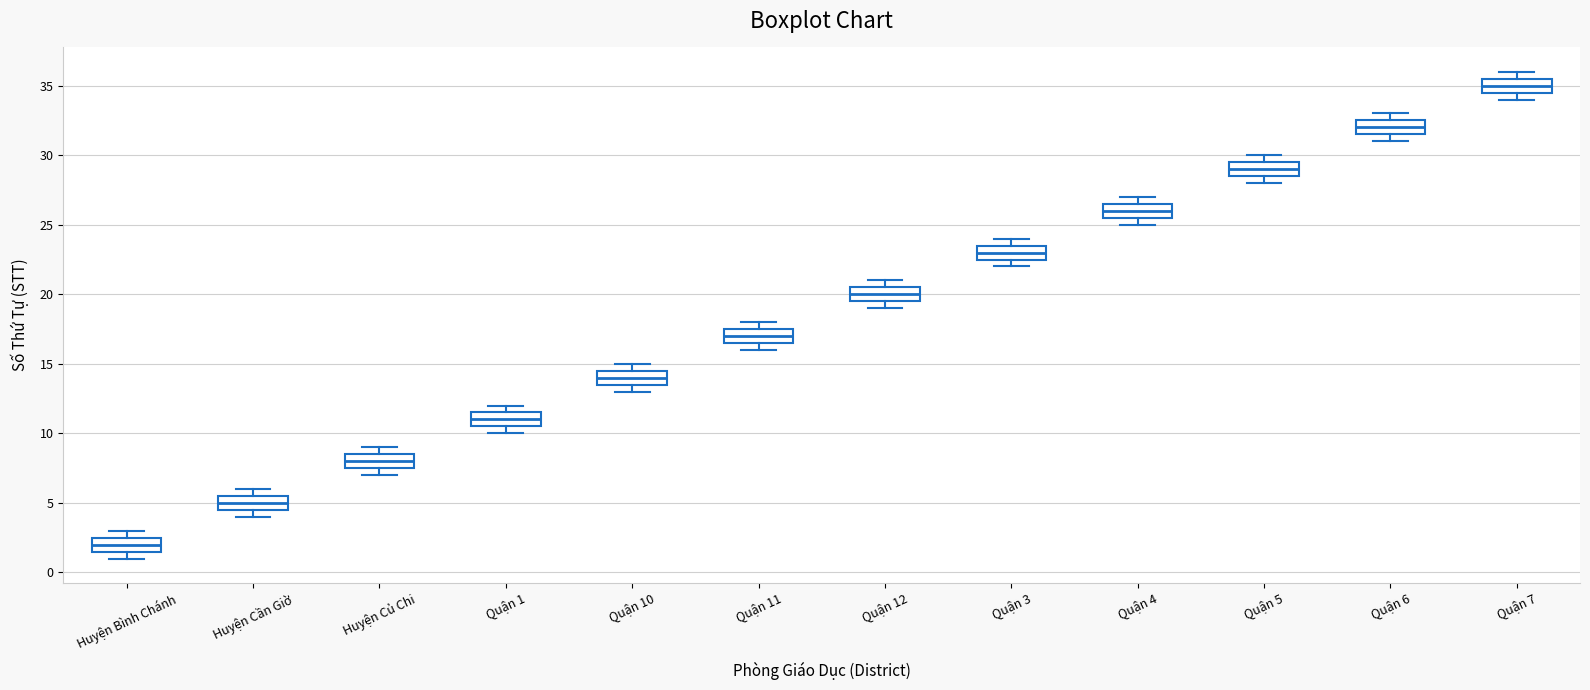

Where is the upper edge of the box for Quận 10 on the y-axis? The values are not printed on the chart, so give them approximately, as read against the axis.

14.5